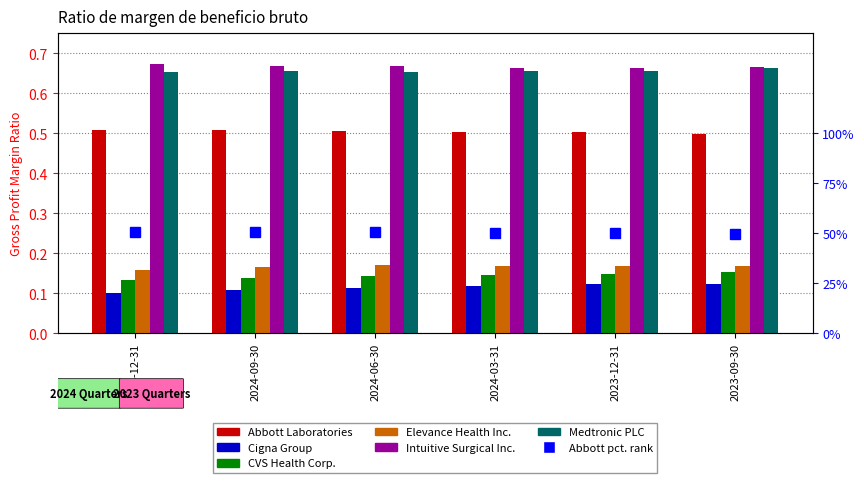

At which label is CVS Health Corp. closest to 0?

2024-12-31